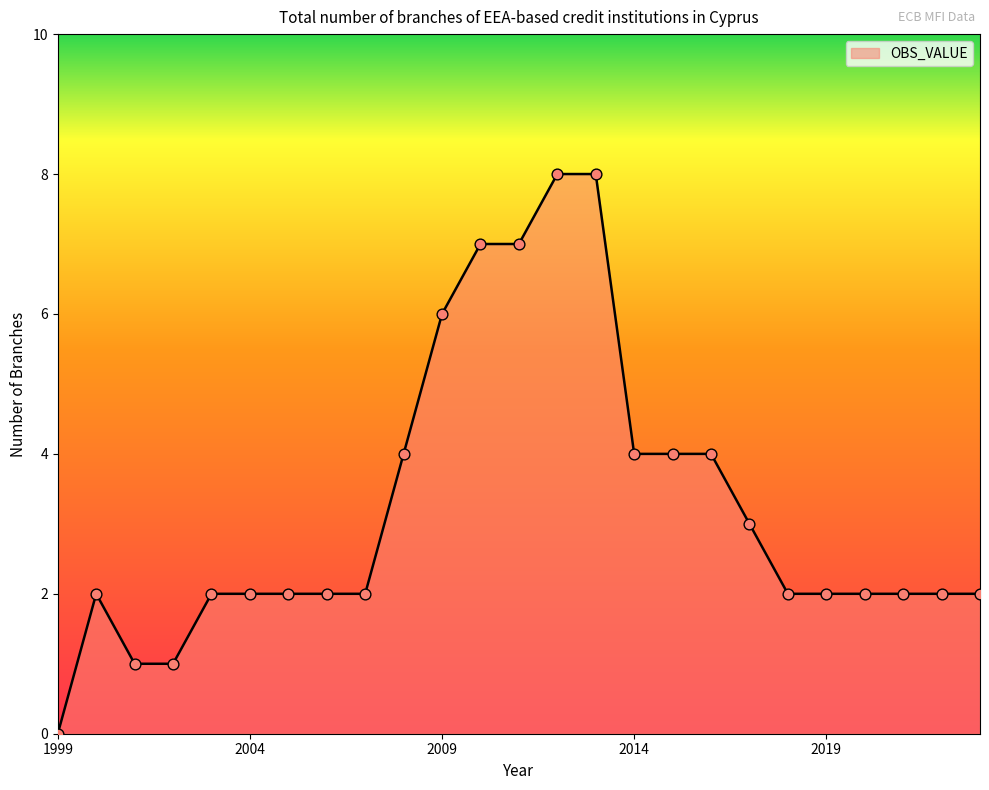

What is the difference between the maximum and minimum values?

8